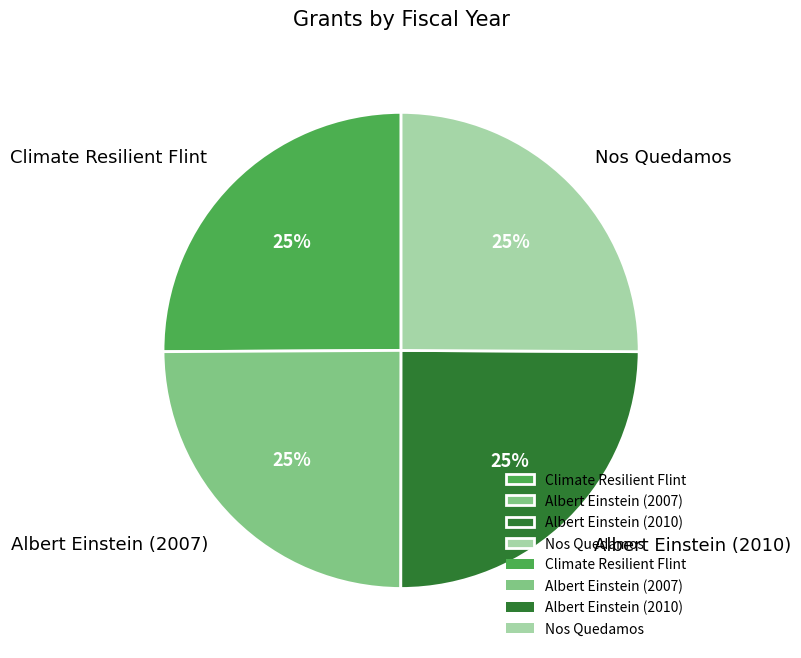

To the nearest percent, what portion does Albert Einstein (2007) represent?

25%